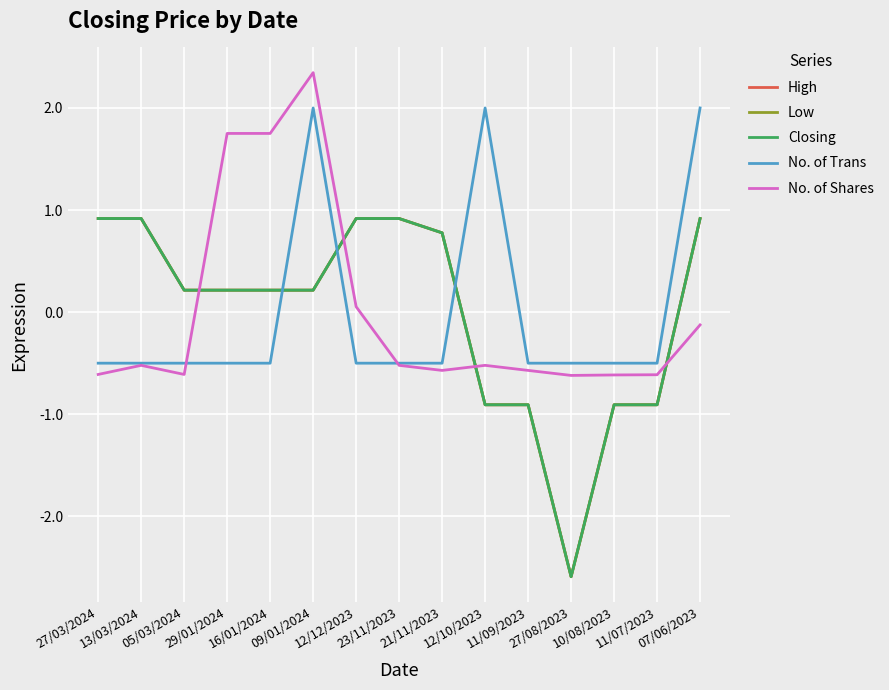

Is this an area chart (filled region under the line)?

No